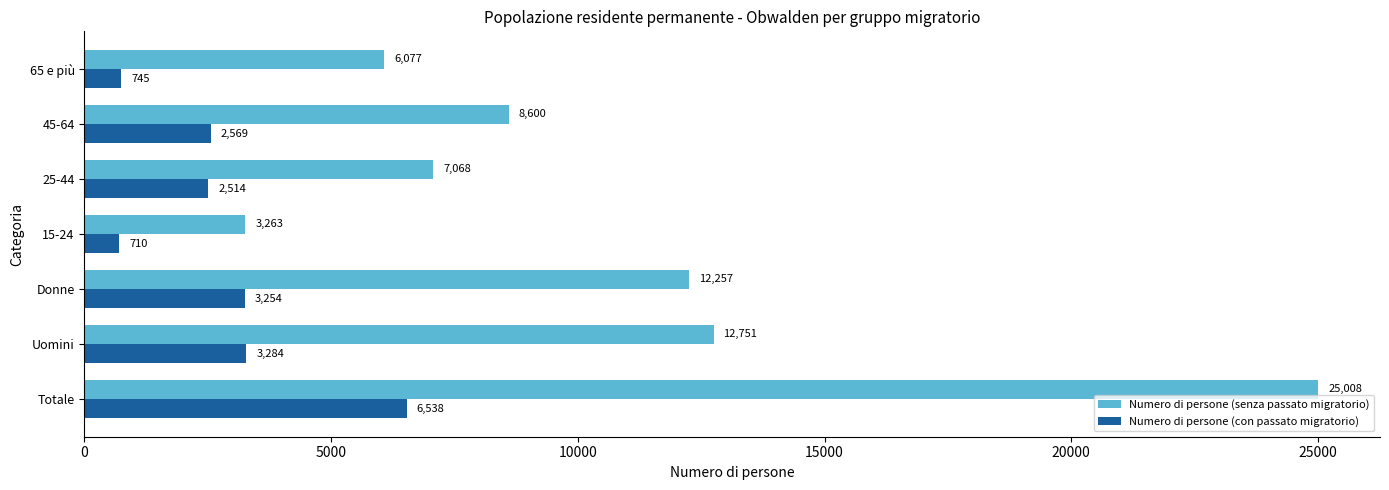

Rank the series by their maximum value, from lowest to highest.

Numero di persone (con passato migratorio), Numero di persone (senza passato migratorio)